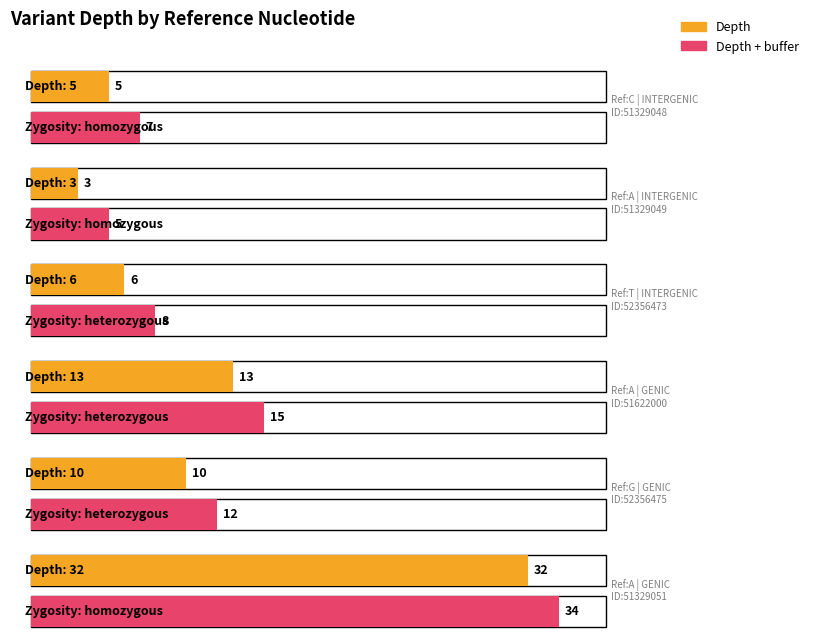

What is the difference between the maximum and minimum values?

29